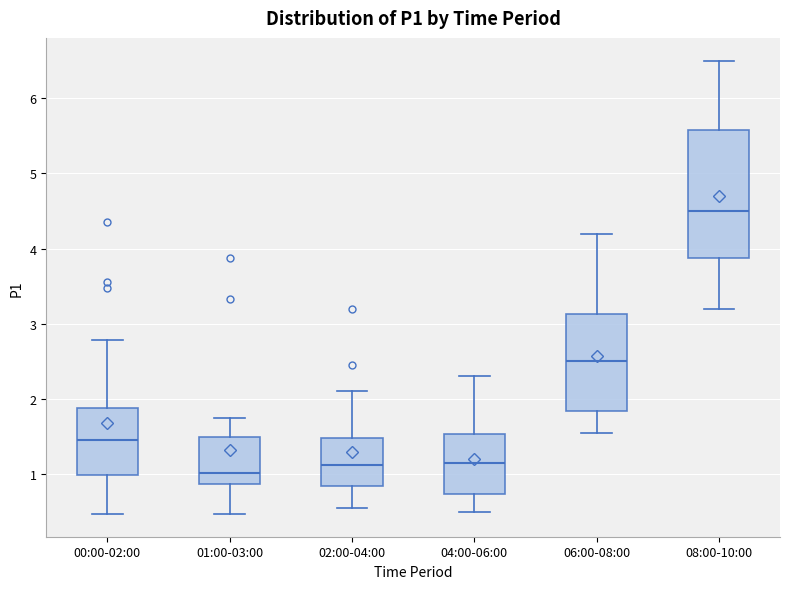

Reading left to right, transcribe this box plot: for each box, give where its median line is, the range the box spans, and where its two whiskers end, as read against the y-axis. The values are not printed on the chart, so give them approximately, as read against the axis.

00:00-02:00: median 1.5, box 1.0 to 1.9, whiskers 0.5 to 2.8
01:00-03:00: median 1.0, box 0.9 to 1.5, whiskers 0.5 to 1.8
02:00-04:00: median 1.1, box 0.8 to 1.5, whiskers 0.6 to 2.1
04:00-06:00: median 1.2, box 0.7 to 1.5, whiskers 0.5 to 2.3
06:00-08:00: median 2.5, box 1.8 to 3.1, whiskers 1.6 to 4.2
08:00-10:00: median 4.5, box 3.9 to 5.6, whiskers 3.2 to 6.5